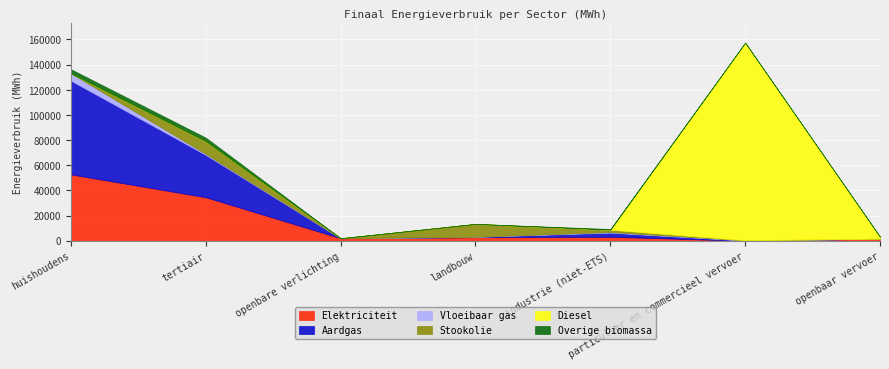

What are all the series names shown in the legend?

Elektriciteit, Aardgas, Vloeibaar gas, Stookolie, Diesel, Overige biomassa